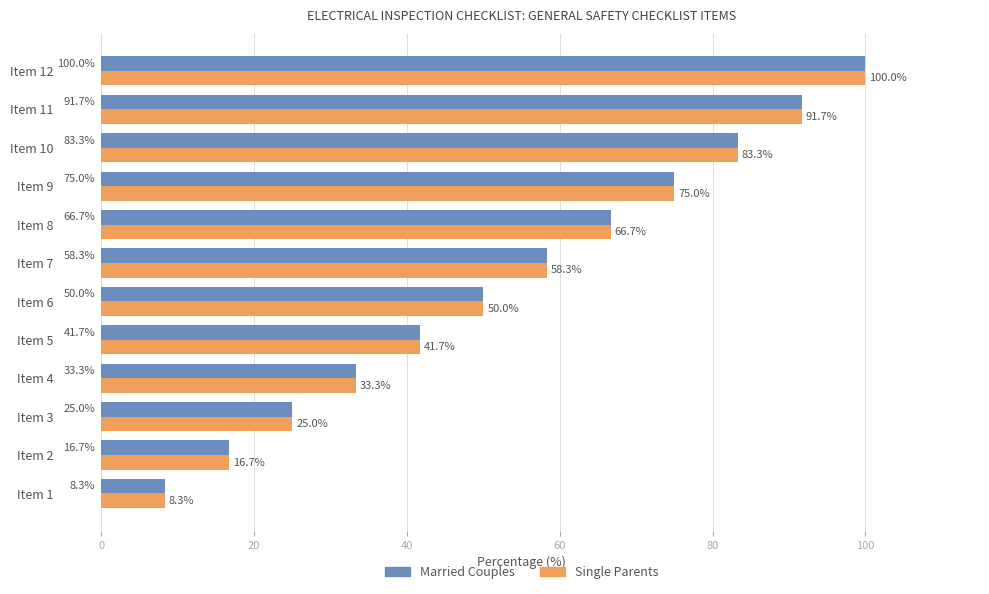

The Married Couples series shows 75.0 at Item 9. True or false?

True